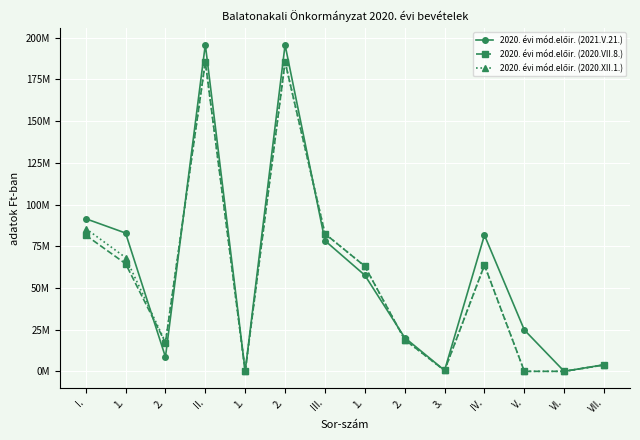

How many intersections are there between 2020. évi mód.előir. (2020.VII.8.) and 2020. évi mód.előir. (2021.V.21.)?

4